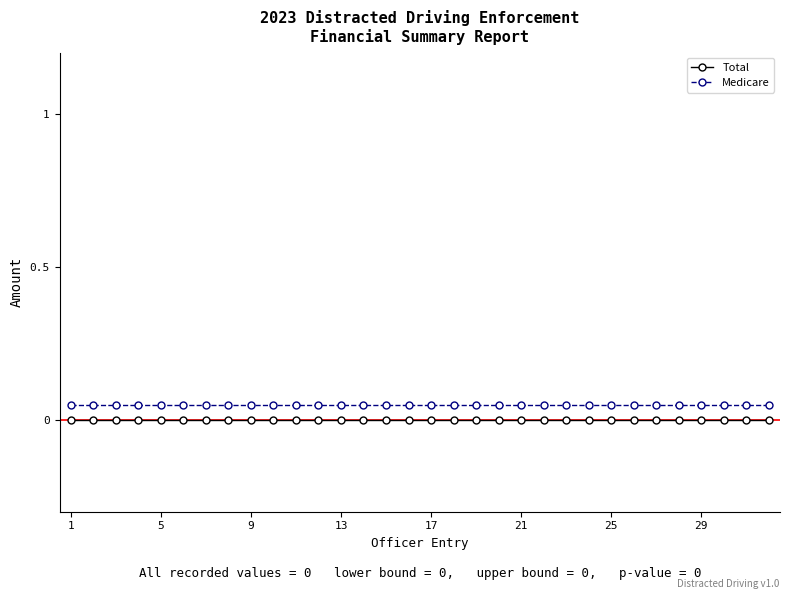

True or false: Medicare and Total intersect in this chart.

False